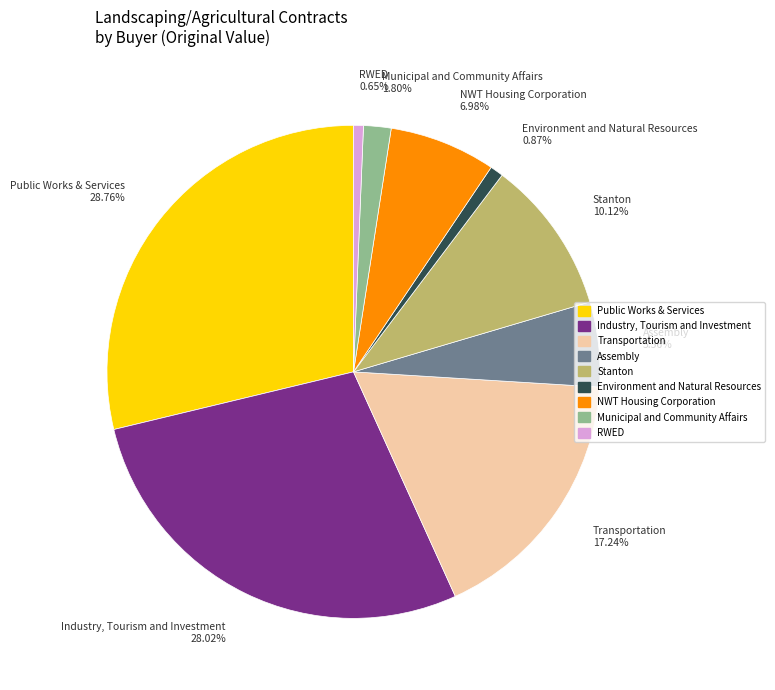

Does Public Works & Services represent more than half of the total?

No